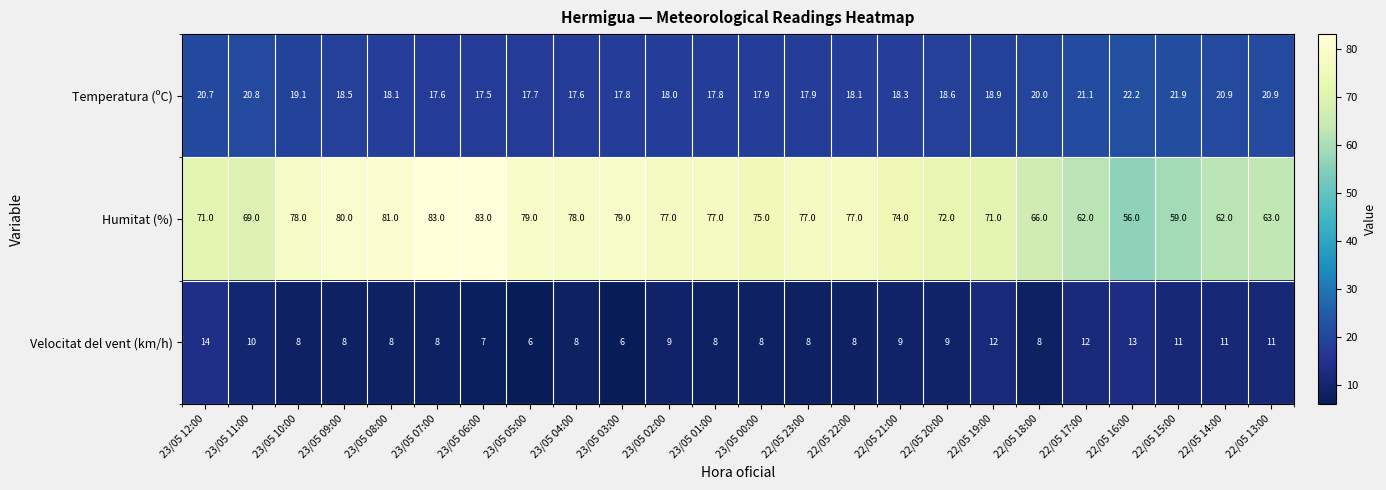

Count the number of categories in the chart.

24